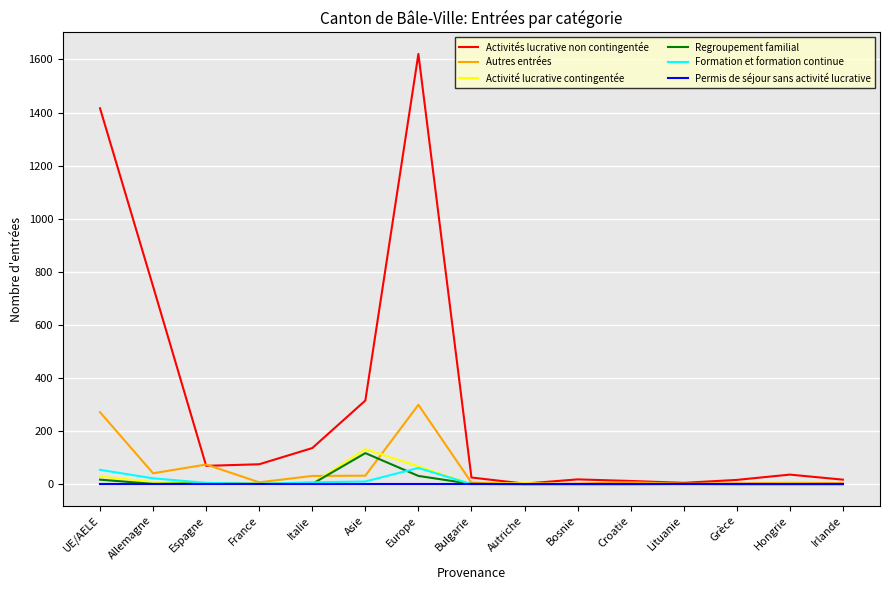

Between Asie and Grèce, which series saw the biggest shift?

Activités lucrative non contingentée